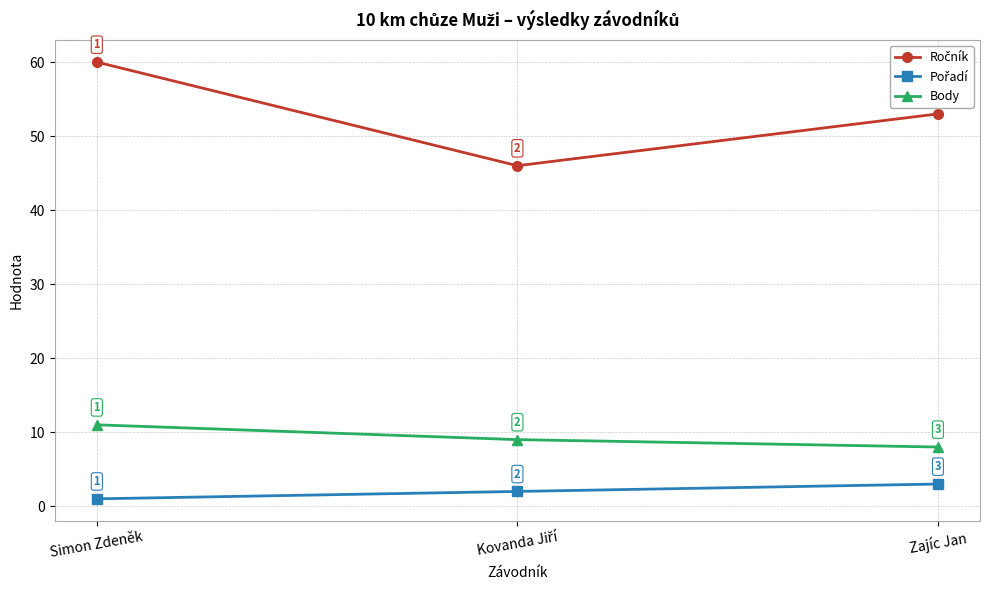

Does the chart have visible grid lines?

Yes